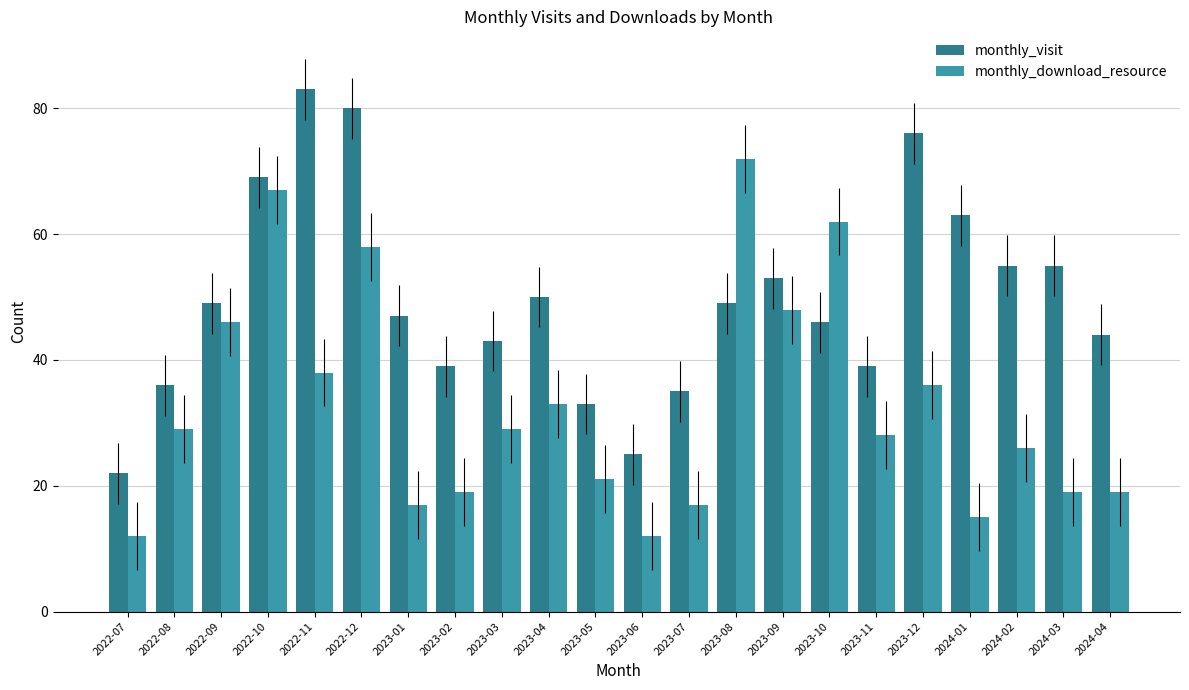

True or false: monthly_visit has a value of 53 at 2023-09.

True